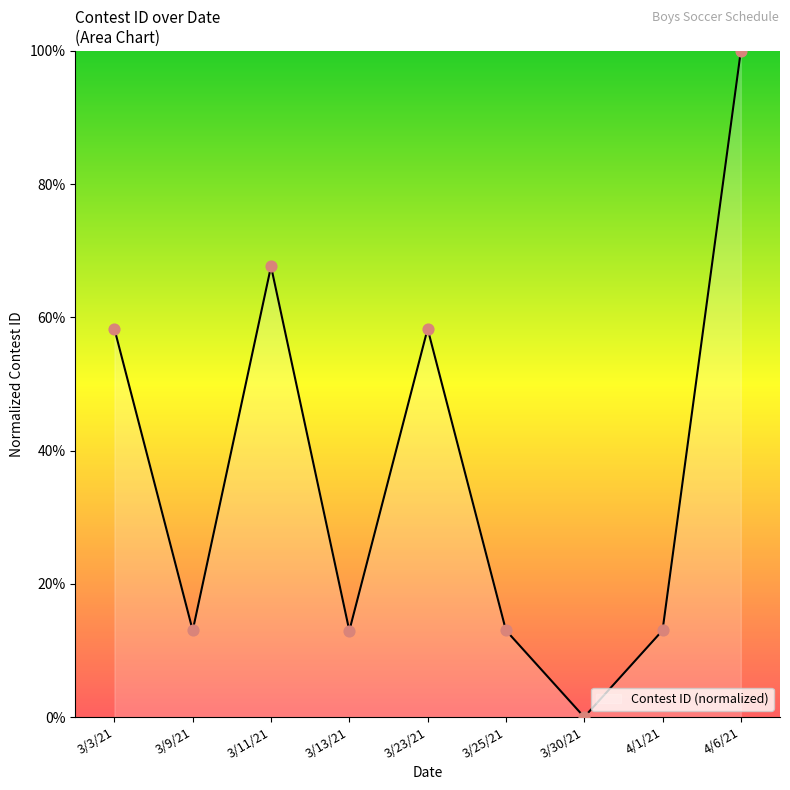

Which has a higher value, 3/3/21 or 3/11/21?

3/11/21